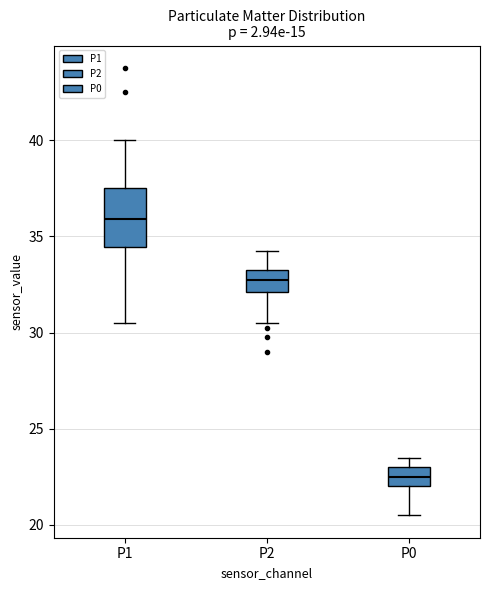

Which box's median line is the lowest?

P0